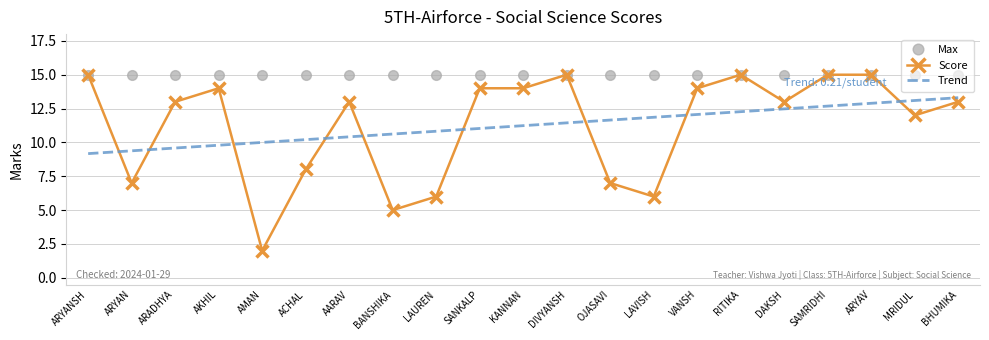

Which series changed the most between AARAV and RITIKA?

Score